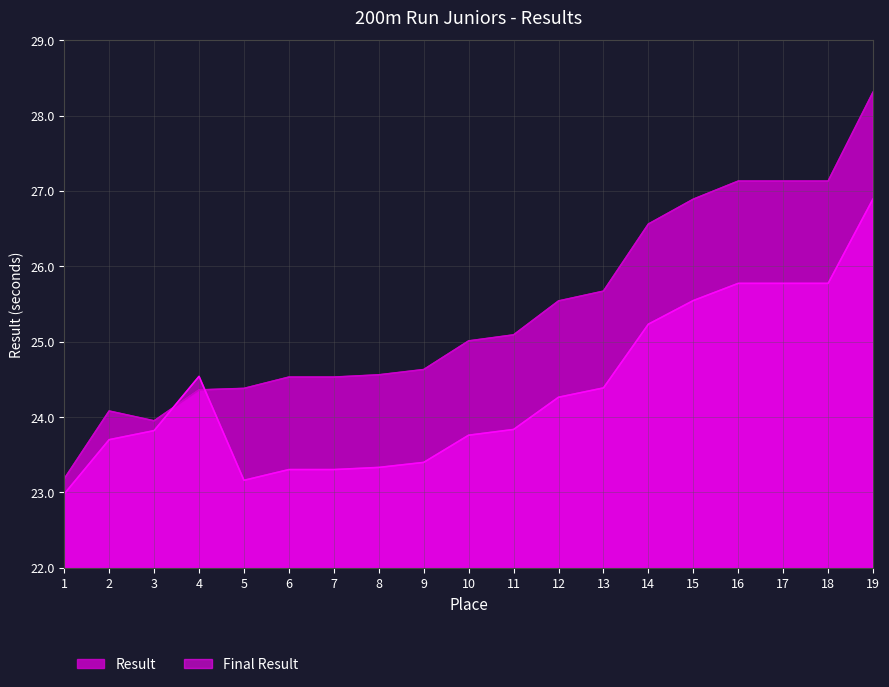

How many categories are shown in the chart?

19